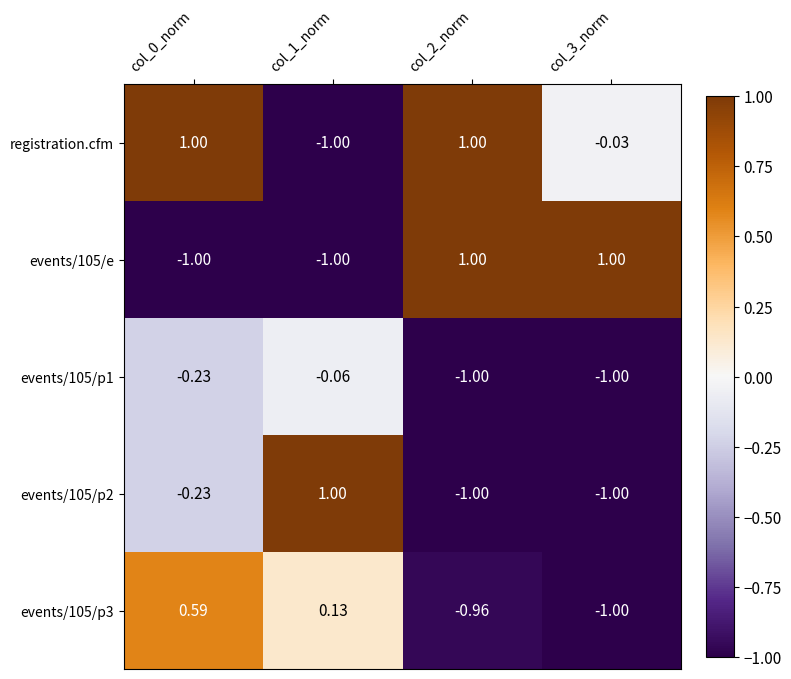

Which series has the largest total across all categories?

registration.cfm